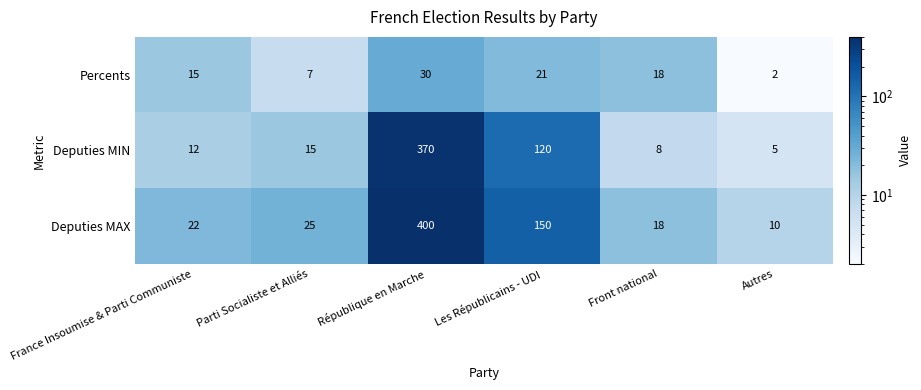

What is the sum of the Deputies MIN values at Autres and France Insoumise & Parti Communiste?

17